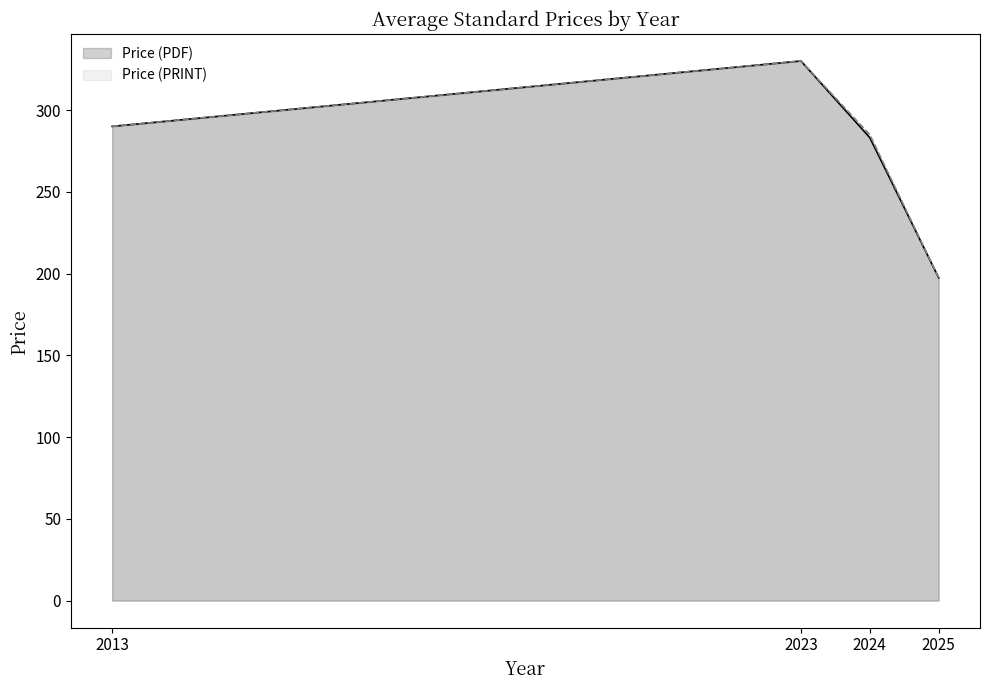

Rank the categories by Price (PRINT) value from highest to lowest.

2023, 2013, 2024, 2025